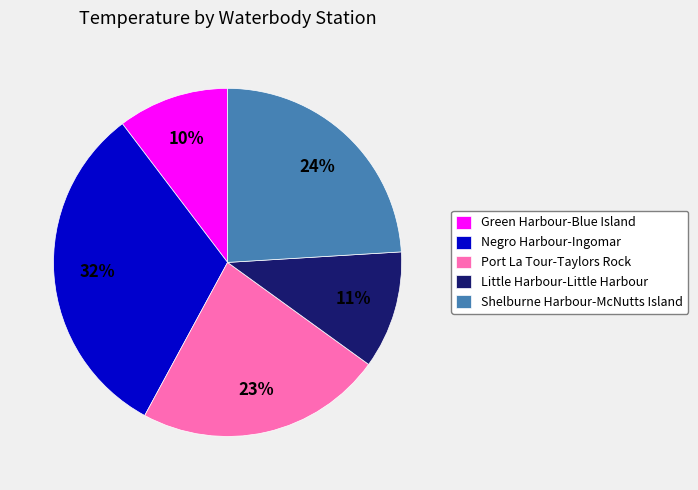

What percentage is the Green Harbour-Blue Island slice, to the nearest percent?

10%